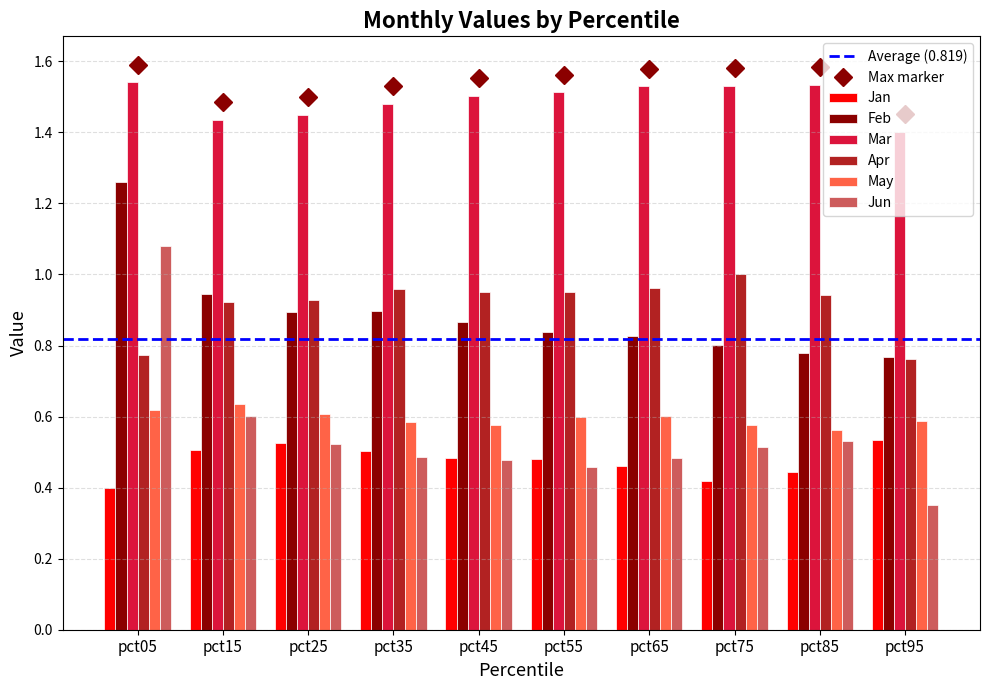

The Jan series shows 0.3 at pct45. True or false?

False